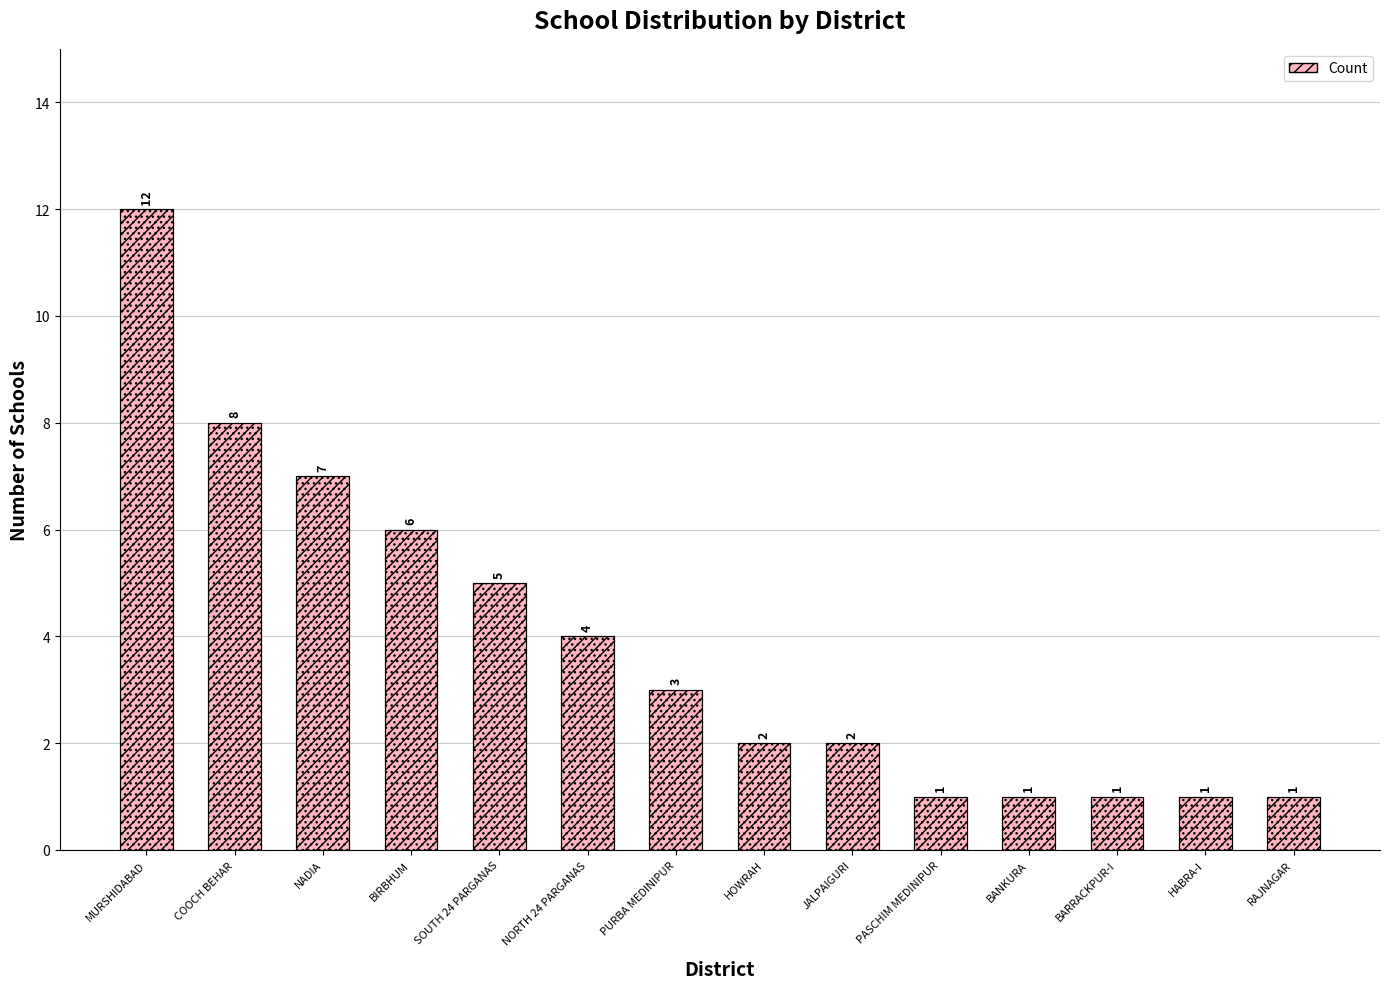

What is the label of the 8th bar from the left?

HOWRAH